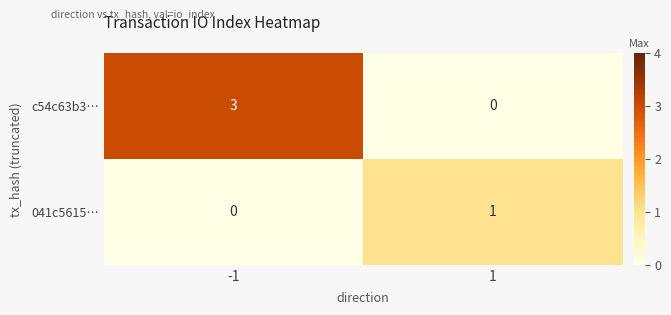

The value of c54c63b3… at 1 is 0. True or false?

True